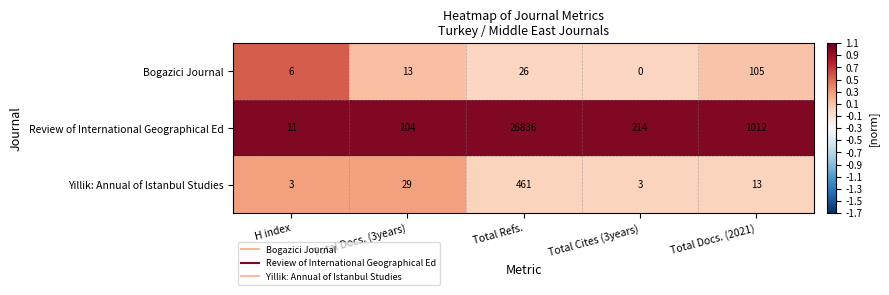

The Review of International Geographical Ed series shows 11 at H index. True or false?

True